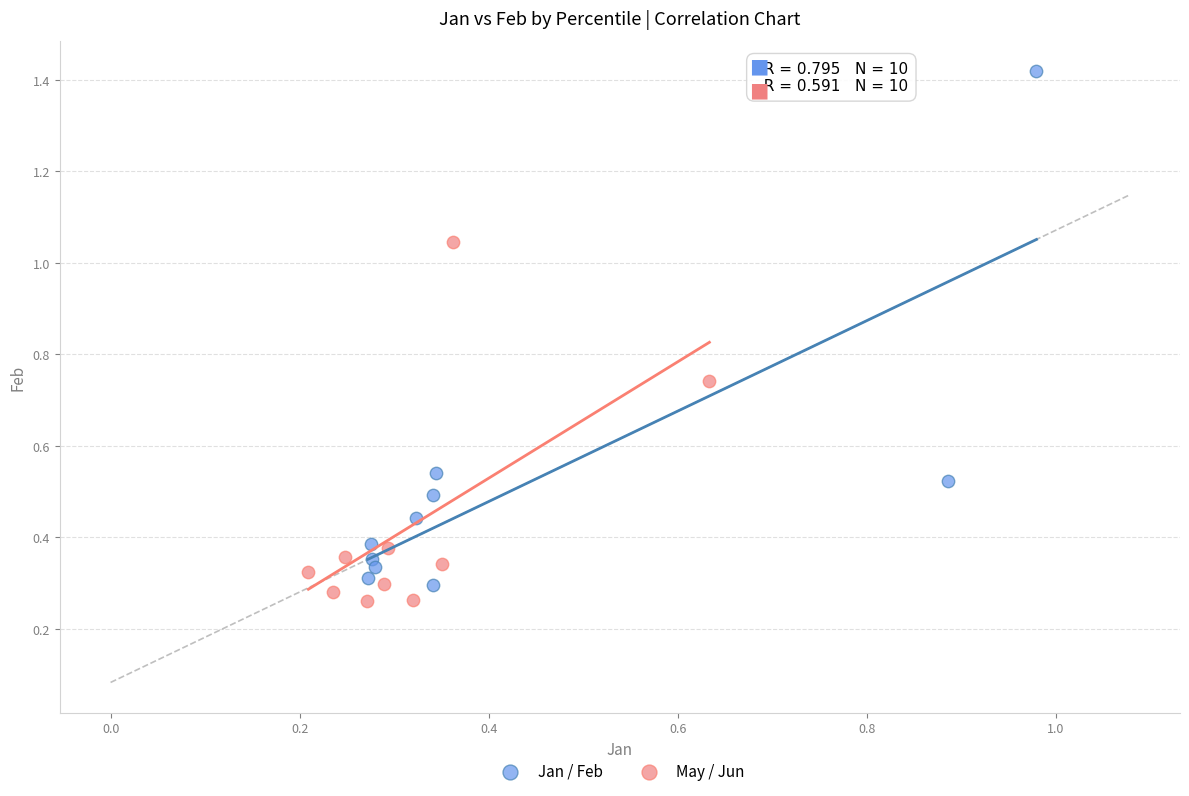

Which series contains the highest Y value?

Jan / Feb